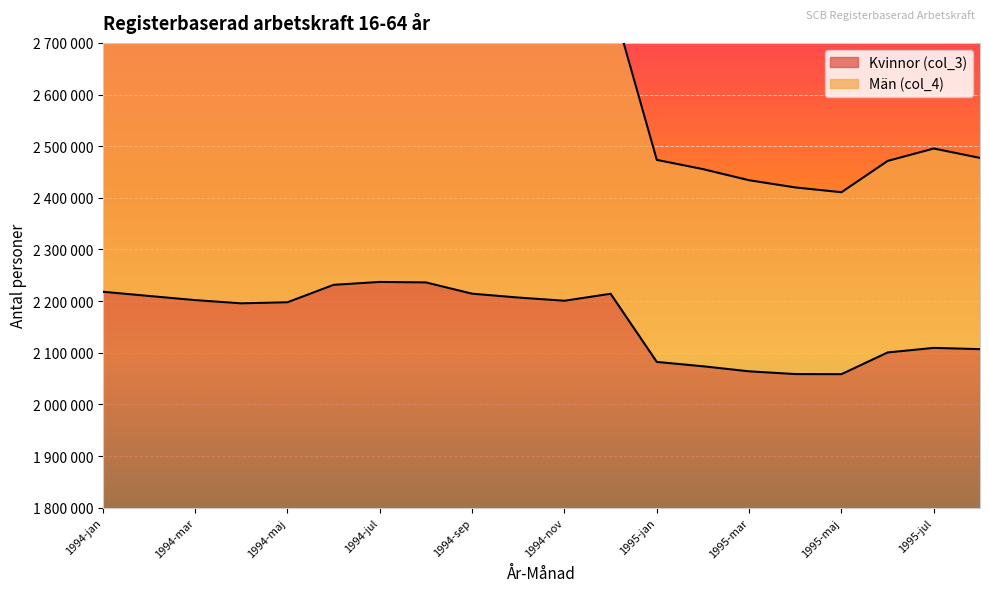

At which category is the sum across all series the highest?

1994-jul